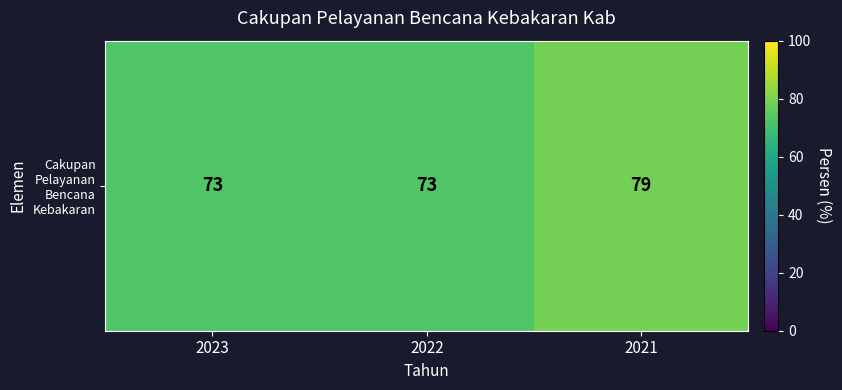

The value at 2023 is 73. True or false?

True